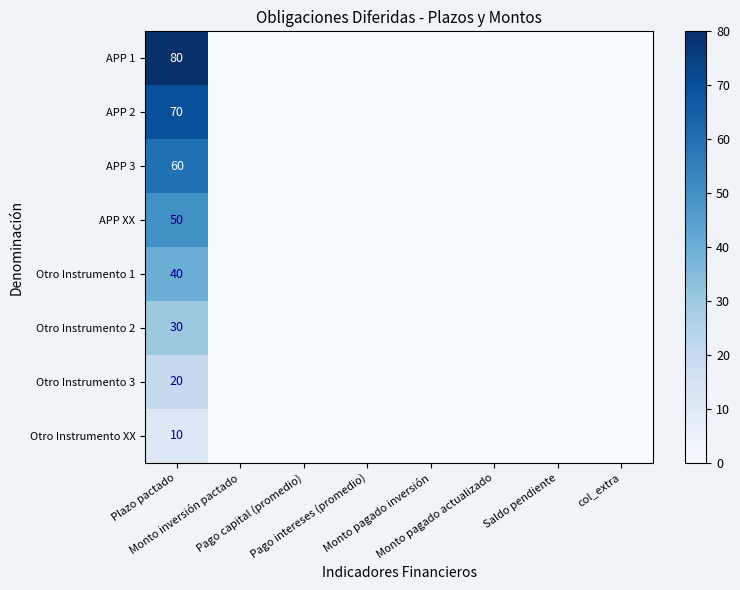

Is it true that Otro Instrumento 1 equals -26 at Pago intereses (promedio)?

False